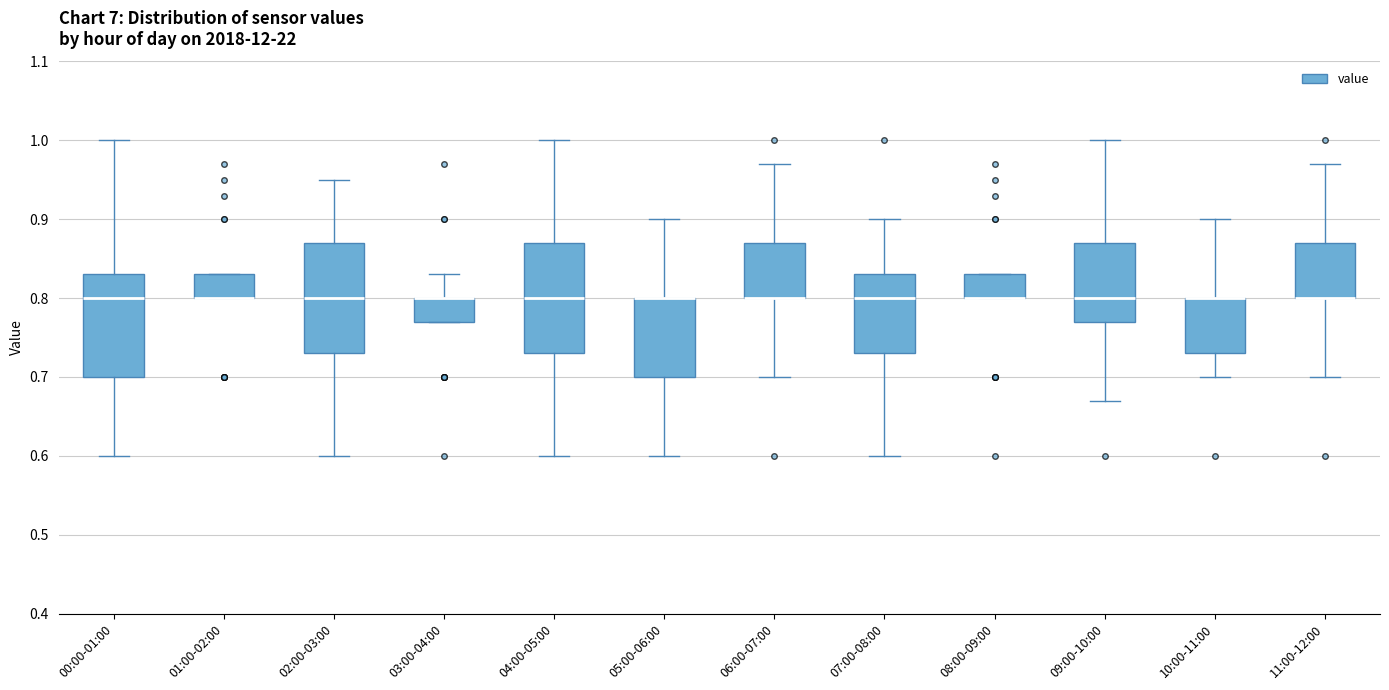

Reading left to right, transcribe this box plot: for each box, give where its median line is, the range the box spans, and where its two whiskers end, as read against the y-axis. The values are not printed on the chart, so give them approximately, as read against the axis.

00:00-01:00: median 0.80, box 0.70 to 0.83, whiskers 0.60 to 1.00
01:00-02:00: median 0.80 (drawn on the box's lower edge), box 0.80 to 0.83, whiskers 0.80 to 0.83
02:00-03:00: median 0.80, box 0.73 to 0.87, whiskers 0.60 to 0.95
03:00-04:00: median 0.80 (drawn on the box's upper edge), box 0.77 to 0.80, whiskers 0.77 to 0.83
04:00-05:00: median 0.80, box 0.73 to 0.87, whiskers 0.60 to 1.00
05:00-06:00: median 0.80 (drawn on the box's upper edge), box 0.70 to 0.80, whiskers 0.60 to 0.90
06:00-07:00: median 0.80 (drawn on the box's lower edge), box 0.80 to 0.87, whiskers 0.70 to 0.97
07:00-08:00: median 0.80, box 0.73 to 0.83, whiskers 0.60 to 0.90
08:00-09:00: median 0.80 (drawn on the box's lower edge), box 0.80 to 0.83, whiskers 0.80 to 0.83
09:00-10:00: median 0.80, box 0.77 to 0.87, whiskers 0.67 to 1.00
10:00-11:00: median 0.80 (drawn on the box's upper edge), box 0.73 to 0.80, whiskers 0.70 to 0.90
11:00-12:00: median 0.80 (drawn on the box's lower edge), box 0.80 to 0.87, whiskers 0.70 to 0.97